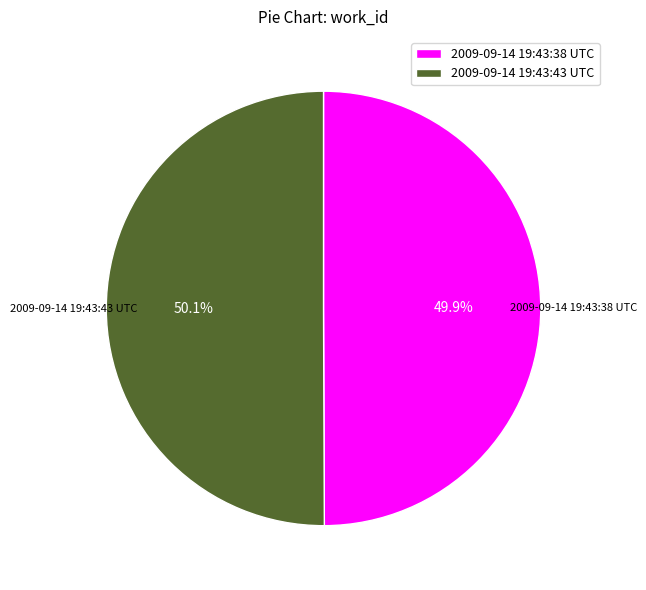

What is the ratio of the value at 2009-09-14 19:43:38 UTC to the value at 2009-09-14 19:43:43 UTC?

1.0